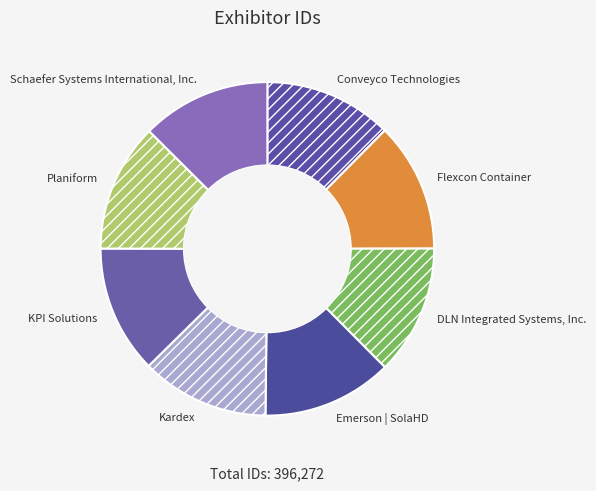

Does DLN Integrated Systems, Inc. account for over 50% of the chart?

No